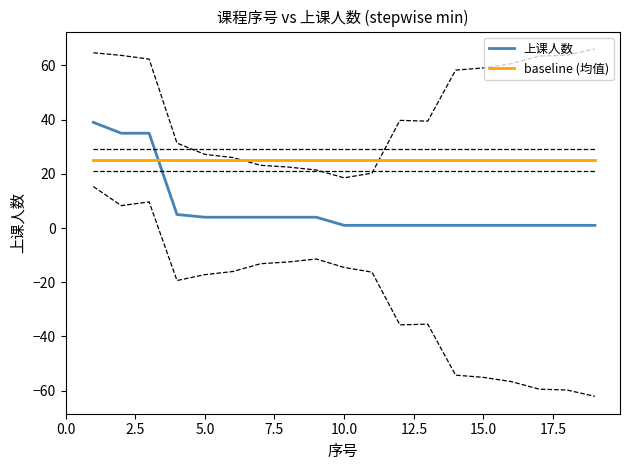

What is the maximum value for 上课人数?

39.0